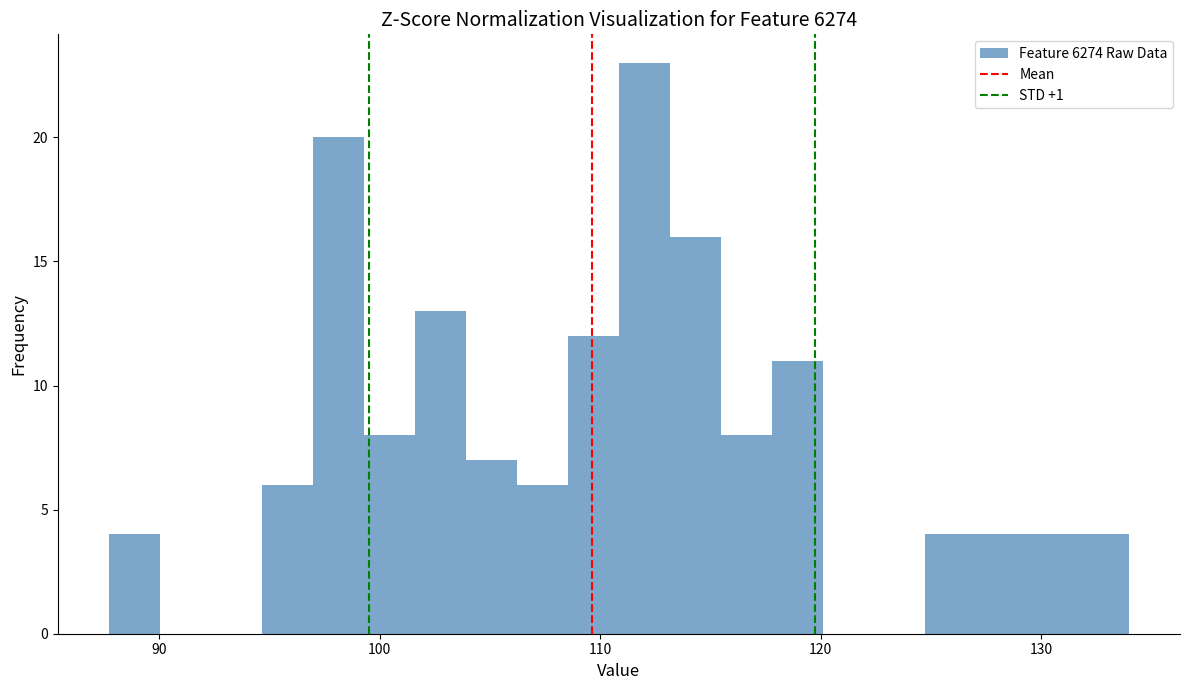

Around what value on the x-axis is the tallest bar? Give the approximate position of its centre, as read against the axis.

112